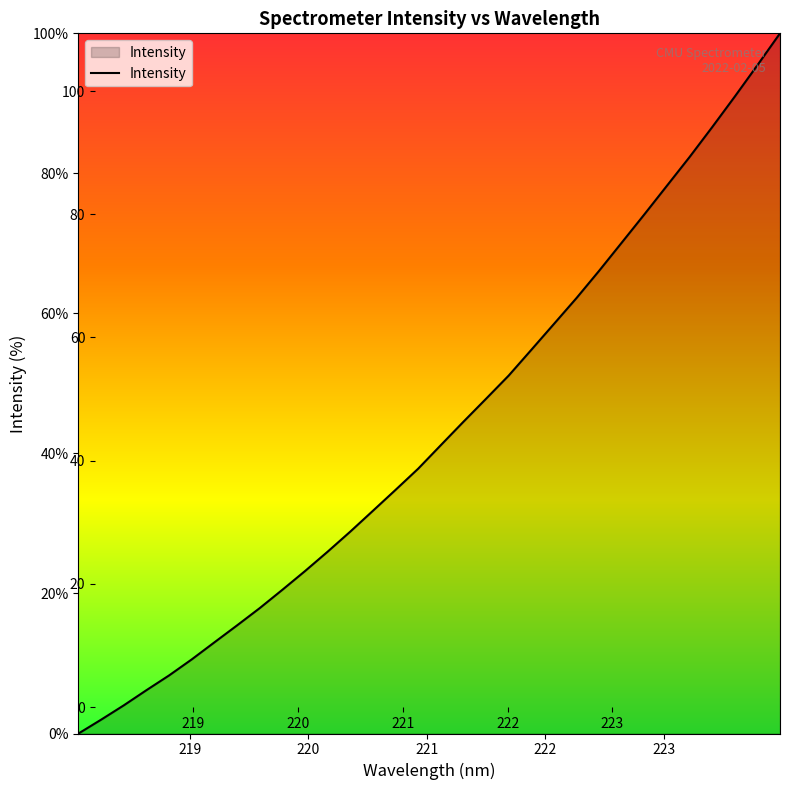

What is the greatest value displayed?

100.0